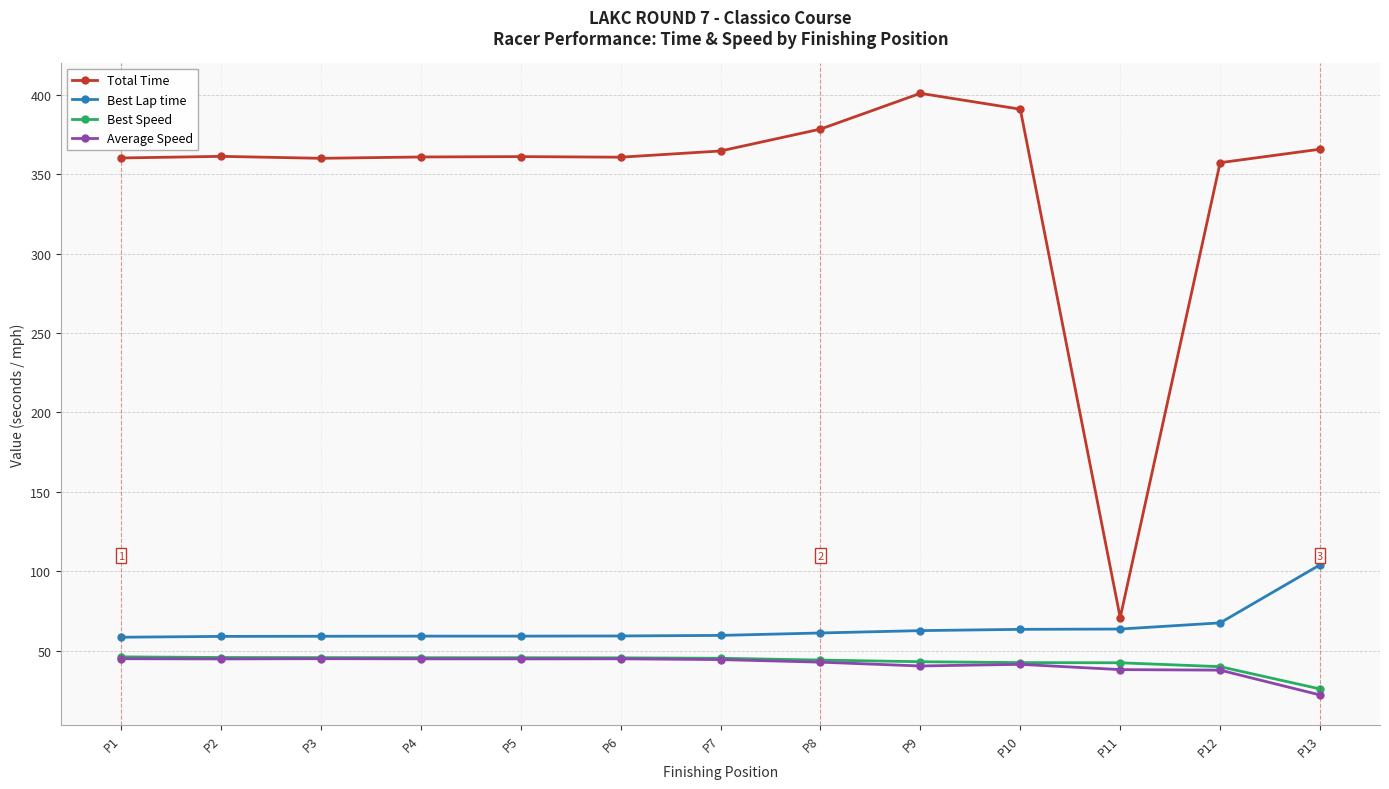

What is the total value across all series at P9?

547.1